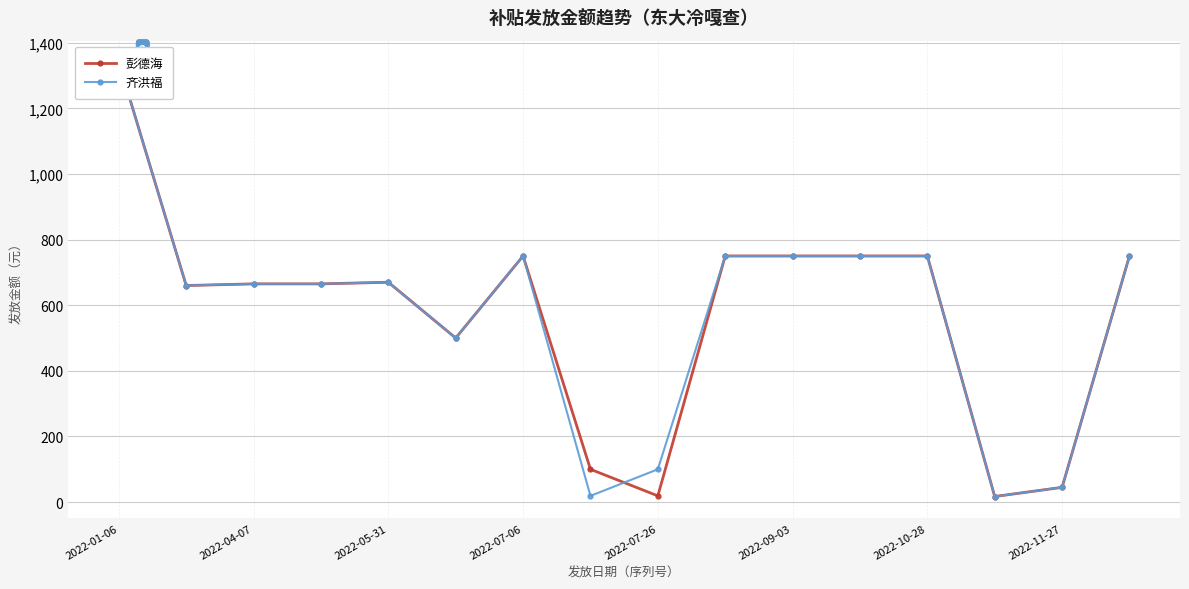

Rank the series at 2022-04-07 from lowest to highest value.

彭德海, 齐洪福